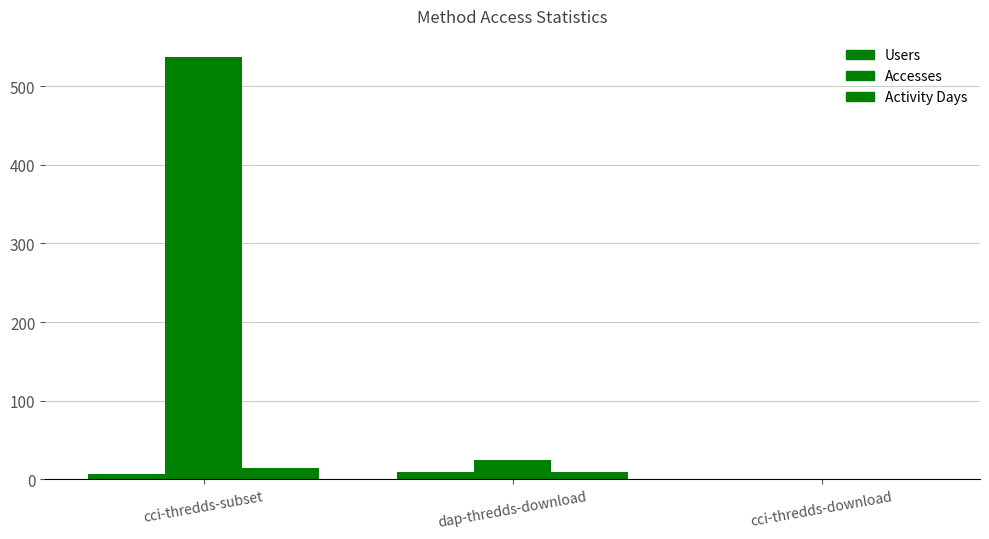

What is the difference between the Accesses values at cci-thredds-subset and dap-thredds-download?

512